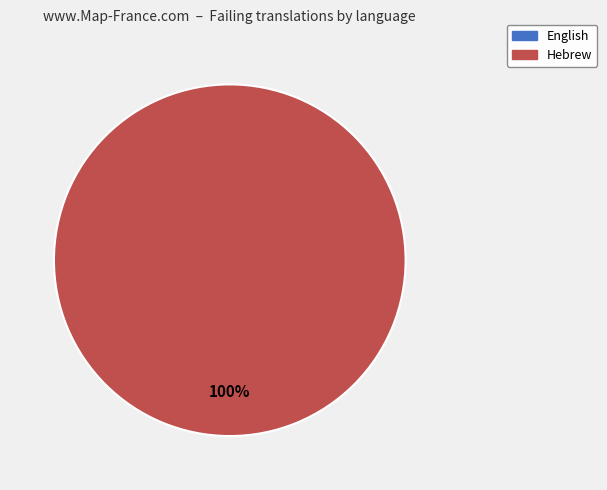

Is there any slice that represents more than half of the pie?

Yes